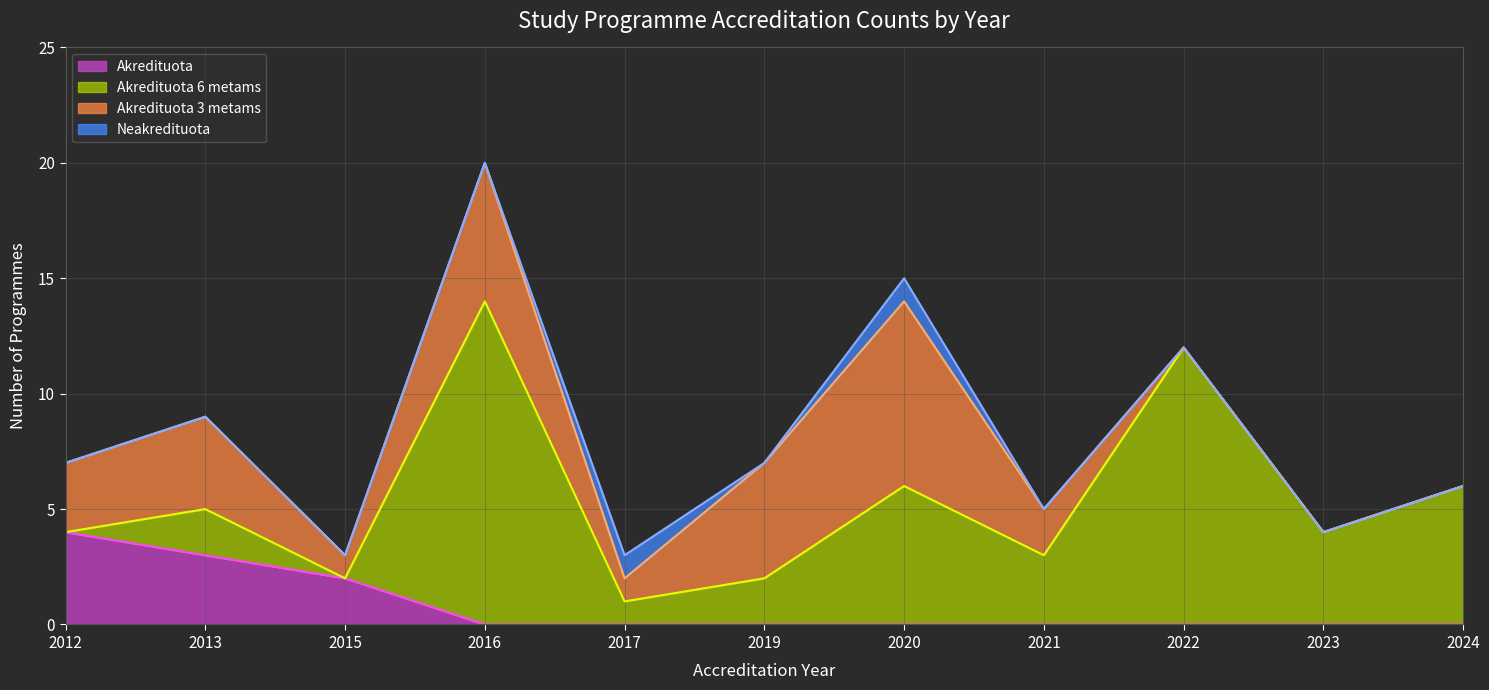

What is the value of the Akredituota 6 metams point at the 4th from the left?

14